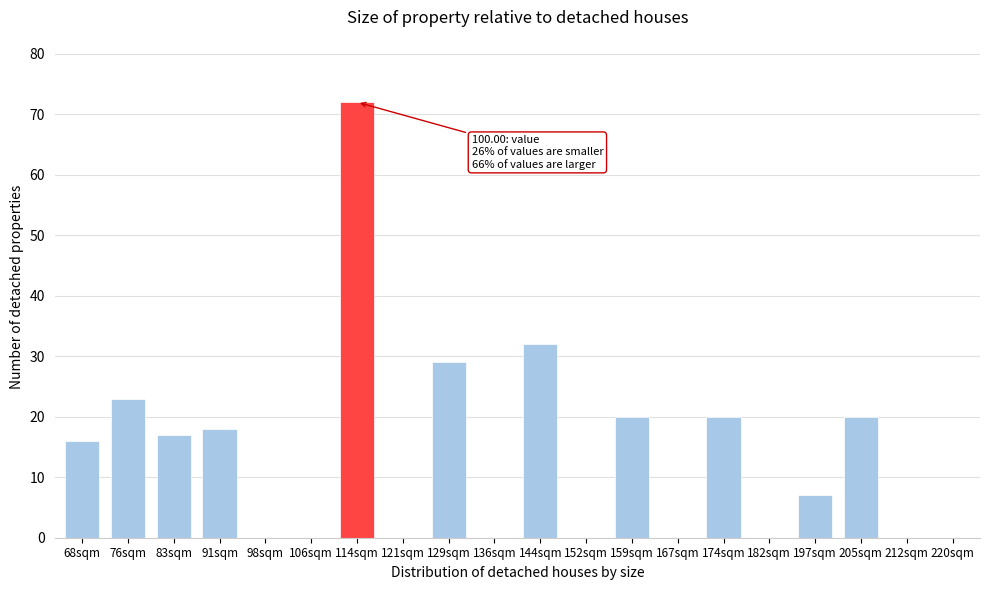

Reading right to left, extract all data points from this chart.

220sqm=0	212sqm=0	205sqm=20	197sqm=7	182sqm=0	174sqm=20	167sqm=0	159sqm=20	152sqm=0	144sqm=32	136sqm=0	129sqm=29	121sqm=0	114sqm=72	106sqm=0	98sqm=0	91sqm=18	83sqm=17	76sqm=23	68sqm=16